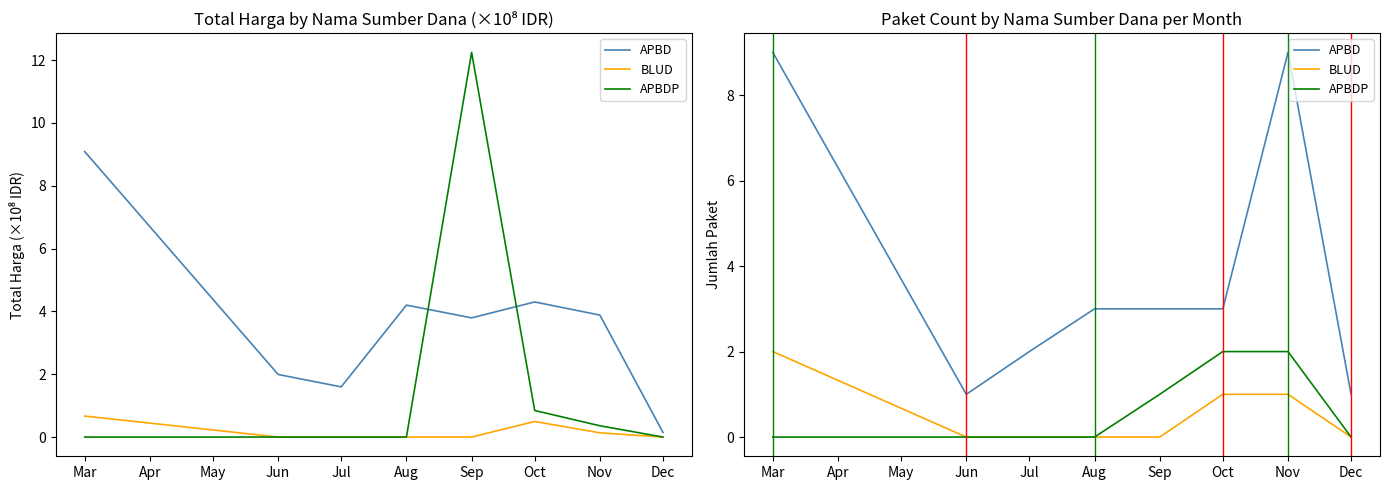

True or false: APBD and BLUD intersect in this chart.

False